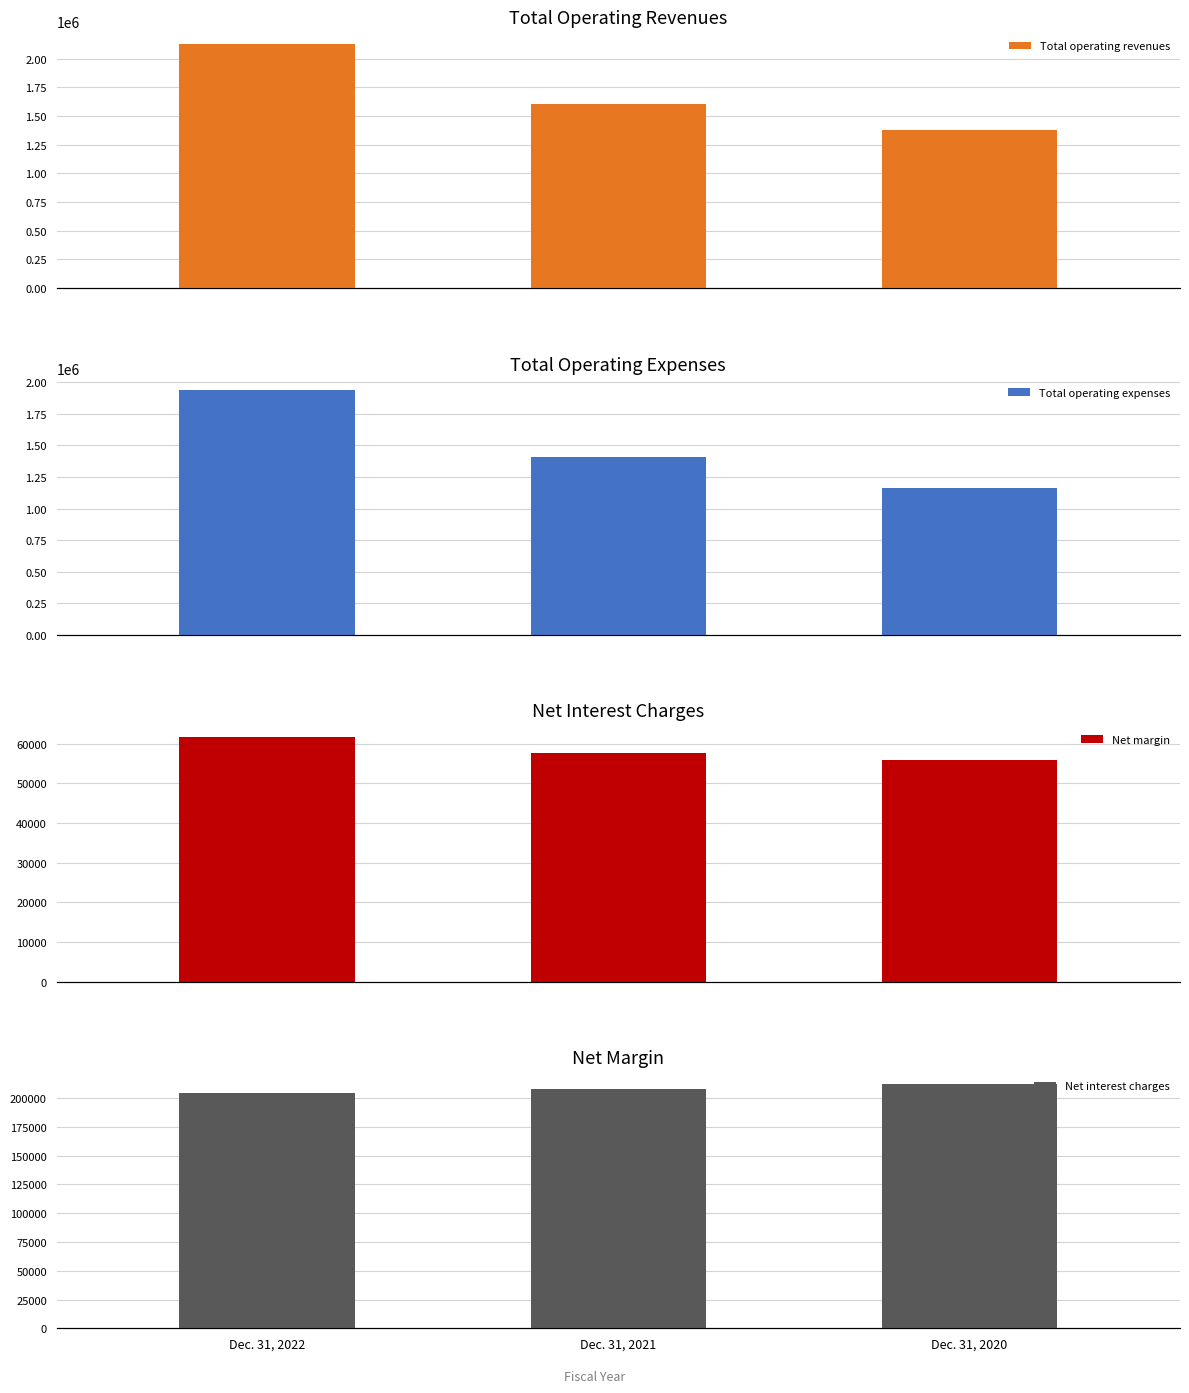

Read the Net margin value at Dec. 31, 2021, to the nearest 10.

57780